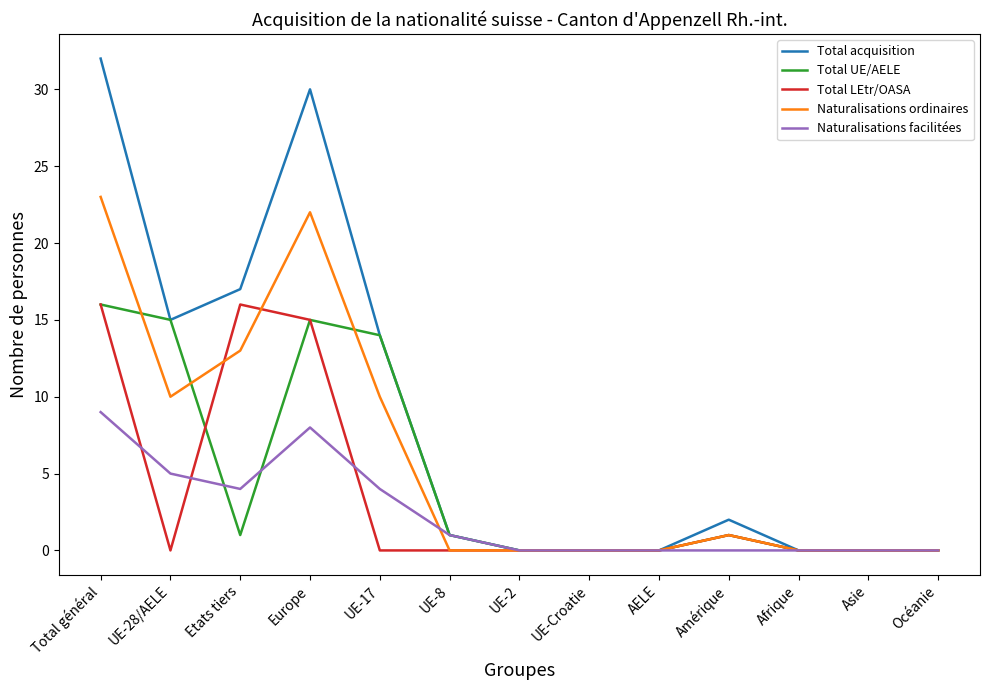

Which series has the largest total across all categories?

Total acquisition